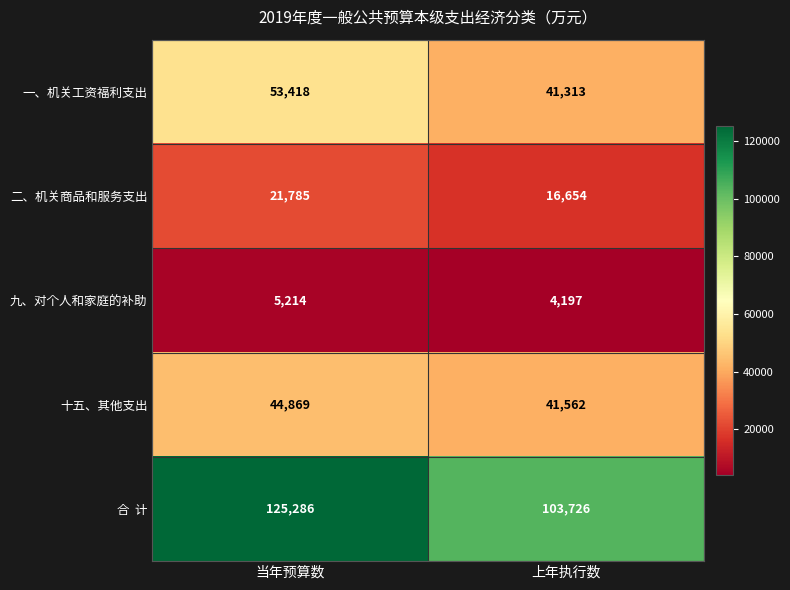

Which category has the highest value in the 一、机关工资福利支出 series?

当年预算数